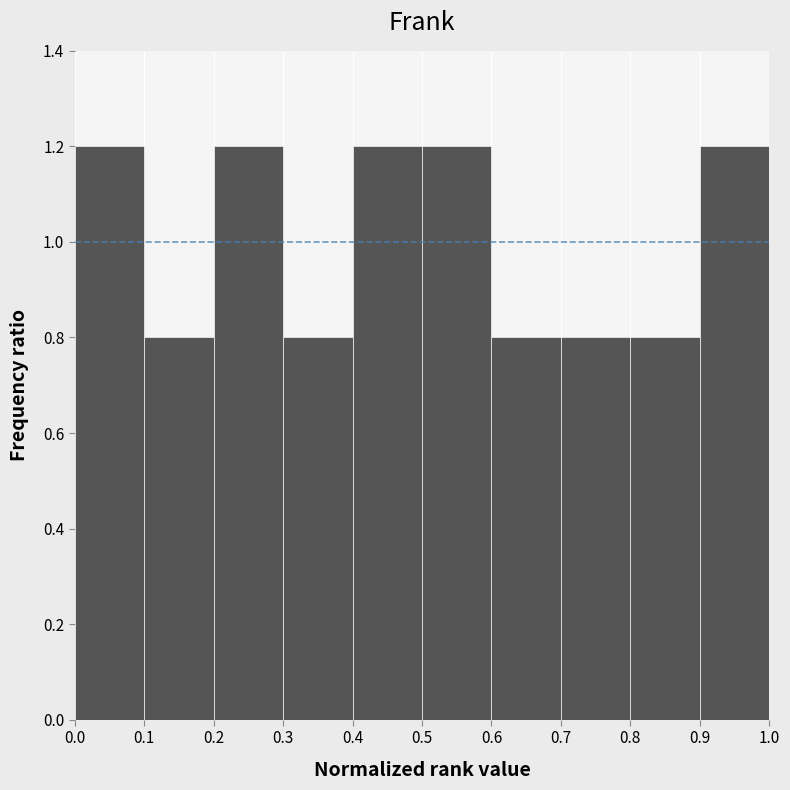

Reading left to right, list every bar in this chart as the range it spans on the x-axis followed by its height. The values are not printed on the chart, so give them approximately, as read against the axis.

0.0 to 0.1: 1.2
0.1 to 0.2: 0.8
0.2 to 0.3: 1.2
0.3 to 0.4: 0.8
0.4 to 0.5: 1.2
0.5 to 0.6: 1.2
0.6 to 0.7: 0.8
0.7 to 0.8: 0.8
0.8 to 0.9: 0.8
0.9 to 1.0: 1.2